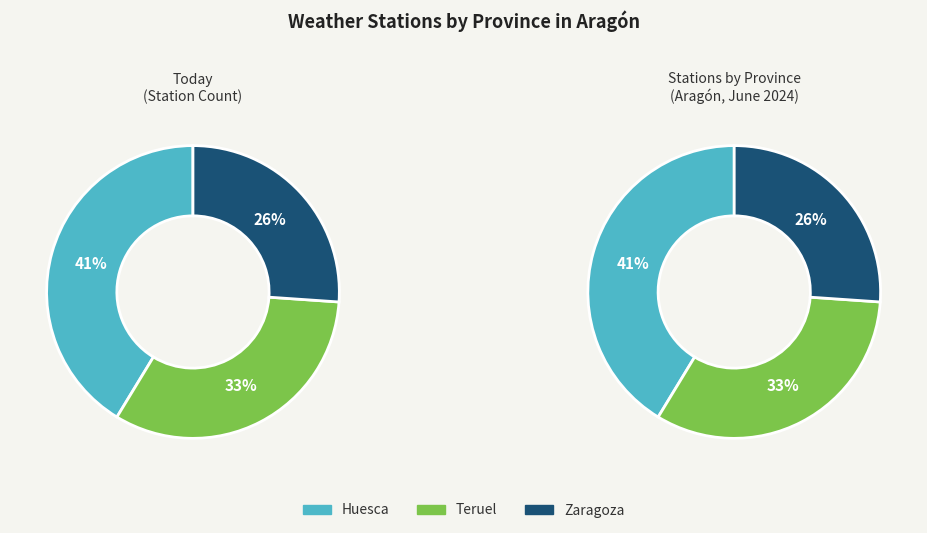

Which category has the smallest portion of the pie?

Zaragoza